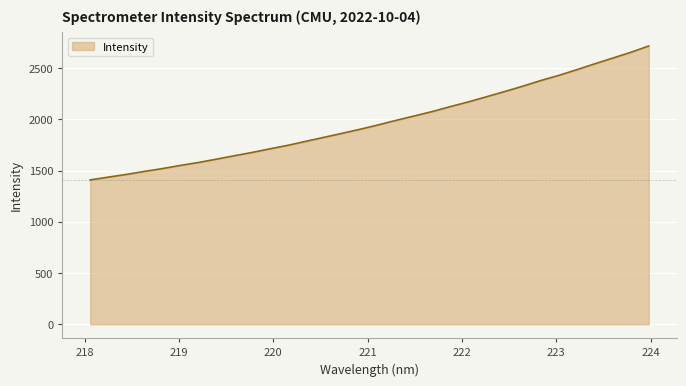

What is the difference between the maximum and minimum values?

1307.0